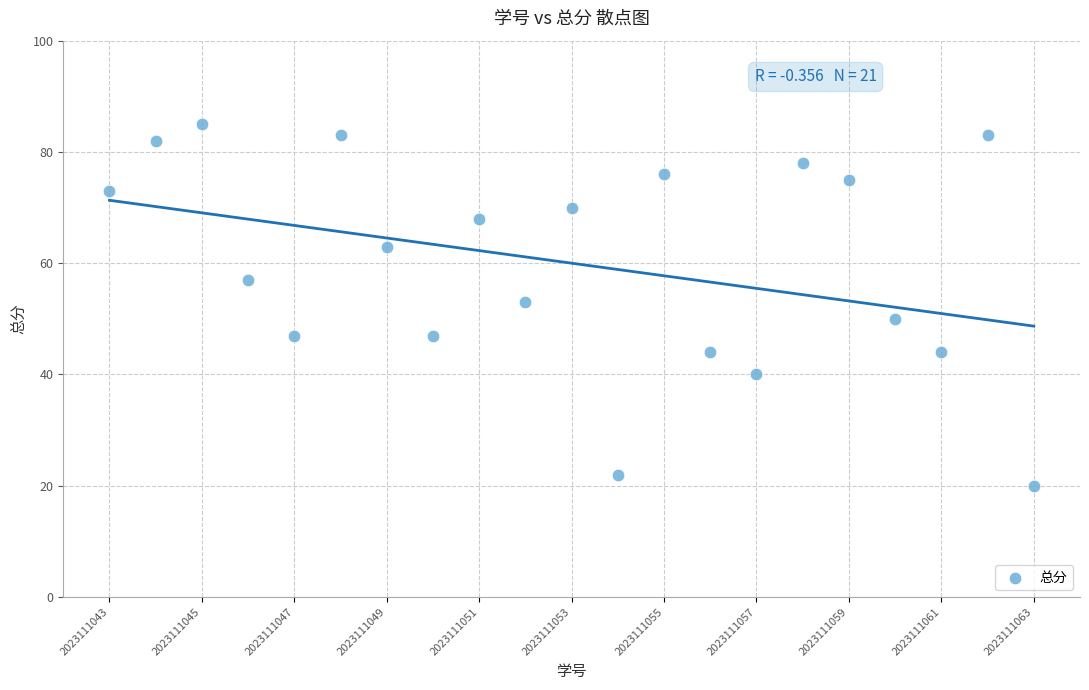

What is the range of Y values (max minus min)?

65